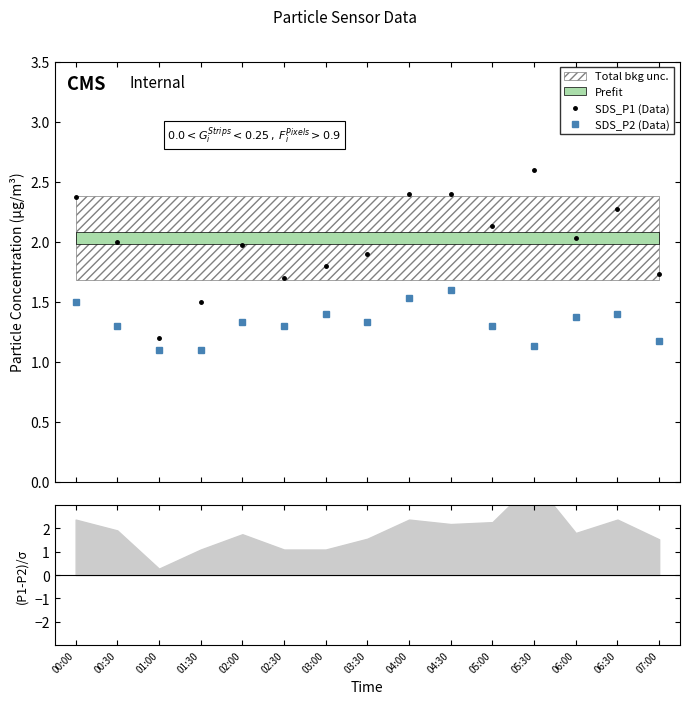

How many categories are shown in the chart?

15